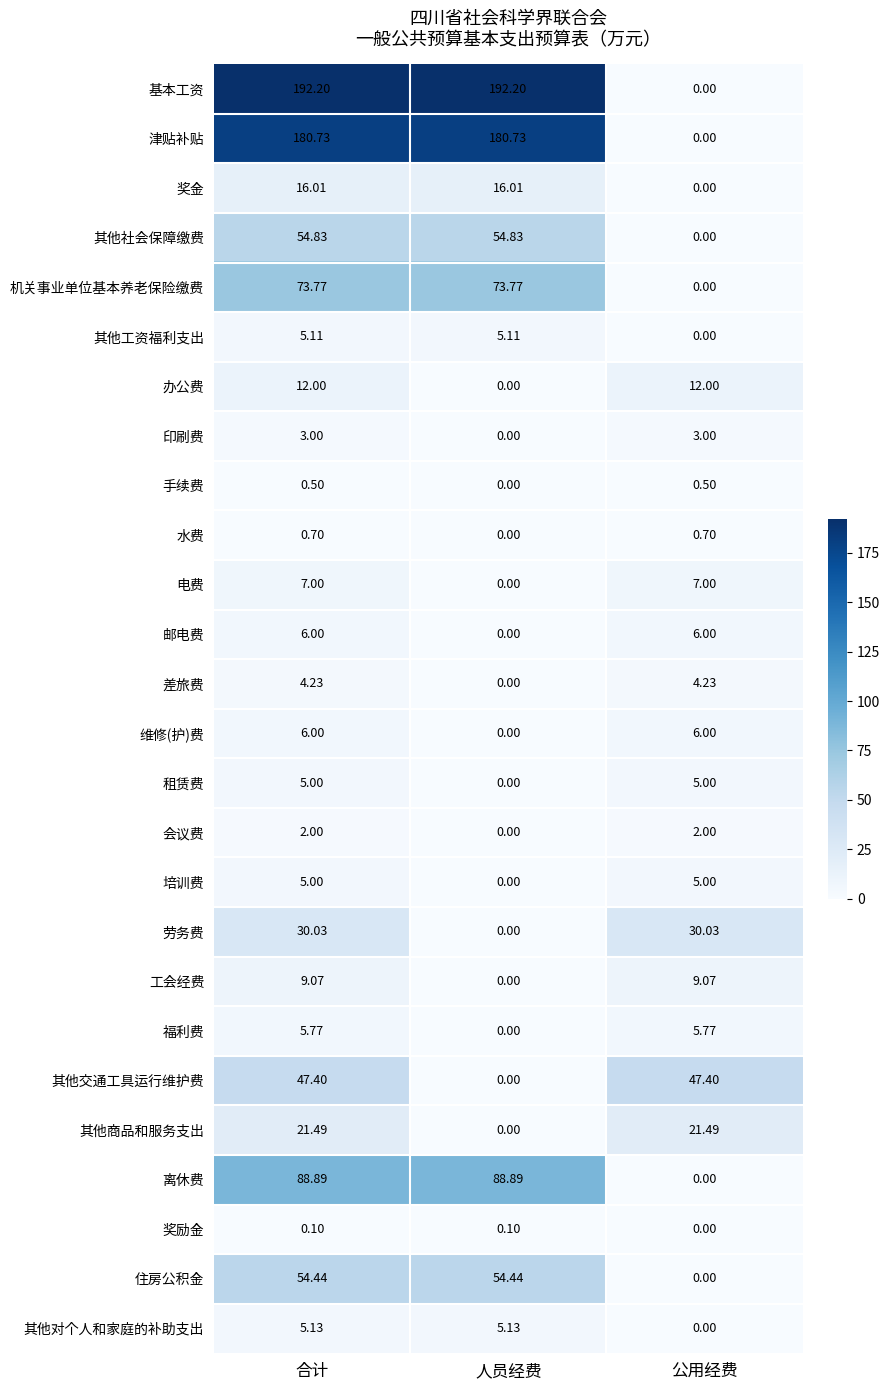

How many values in the 福利费 series are below 5?

1